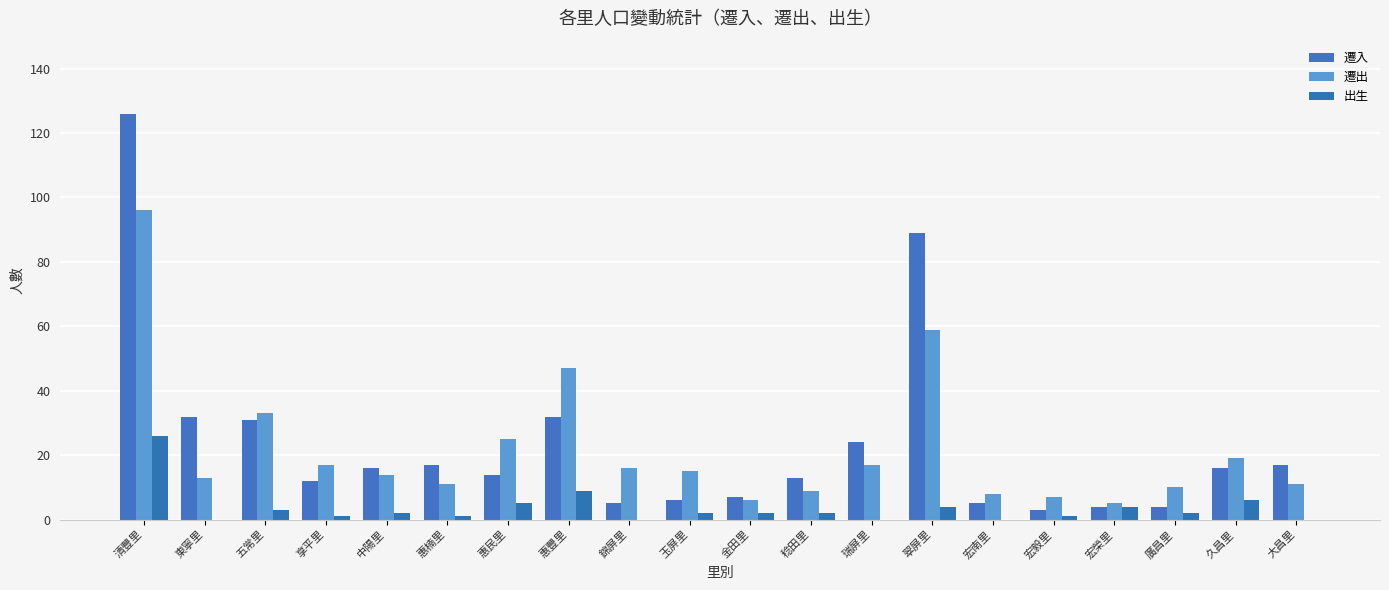

Reading right to left, what are all the values shown in this chart?

遷入: 17	16	4	4	3	5	89	24	13	7	6	5	32	14	17	16	12	31	32	126
遷出: 11	19	10	5	7	8	59	17	9	6	15	16	47	25	11	14	17	33	13	96
出生: 0	6	2	4	1	0	4	0	2	2	2	0	9	5	1	2	1	3	0	26